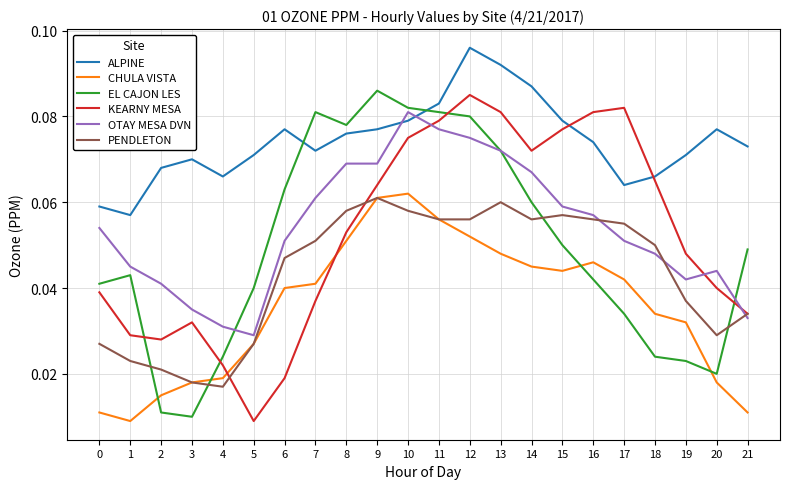

True or false: OTAY MESA DVN has more than 1 interior local peaks.

True